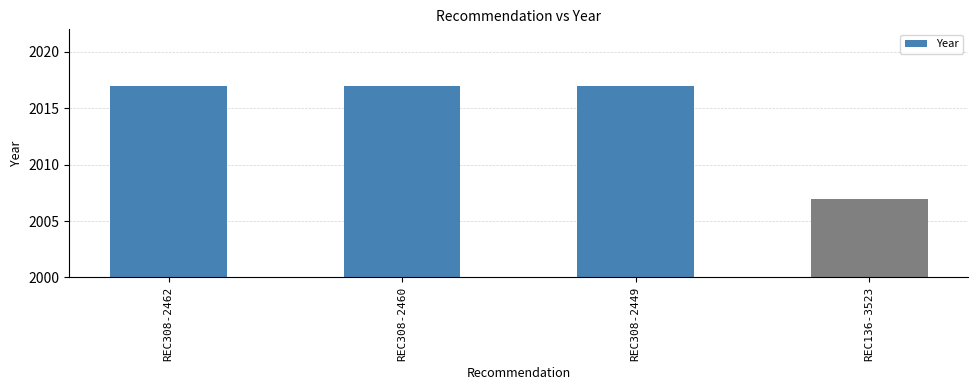

How many data points does each series have?

4